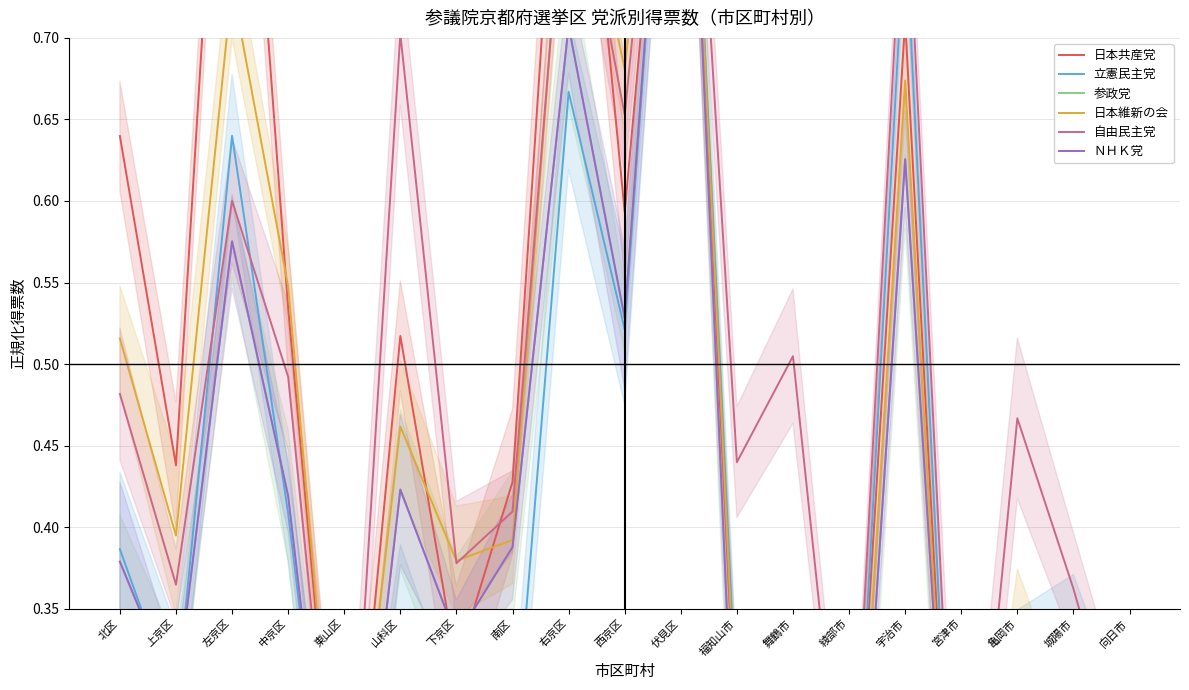

At which category is the sum across all series the highest?

伏見区